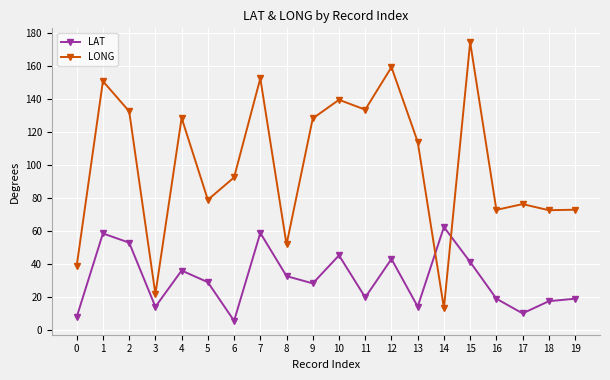

At which category is the sum across all series the highest?

15